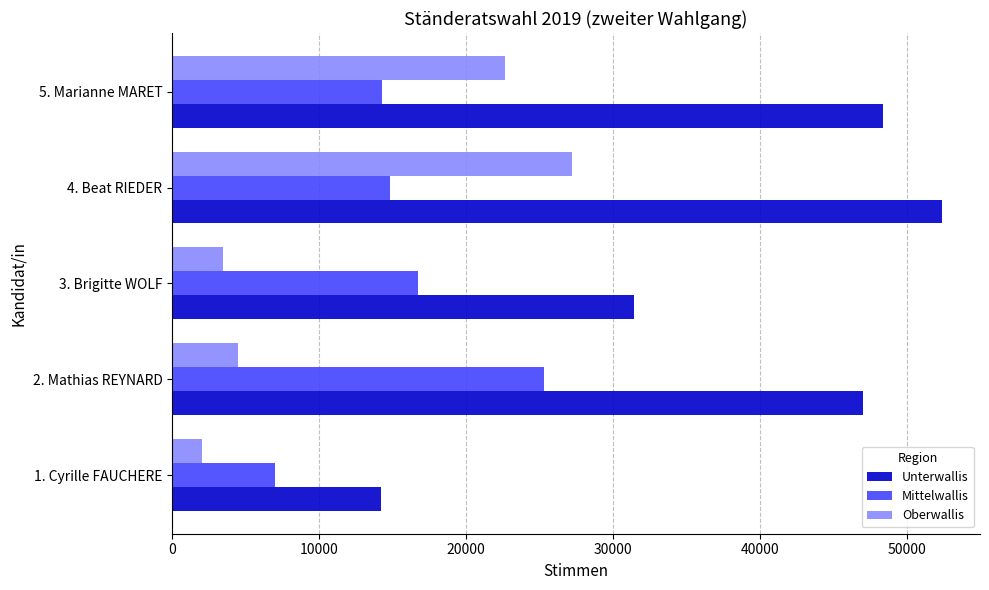

Which series has the largest total across all categories?

Unterwallis